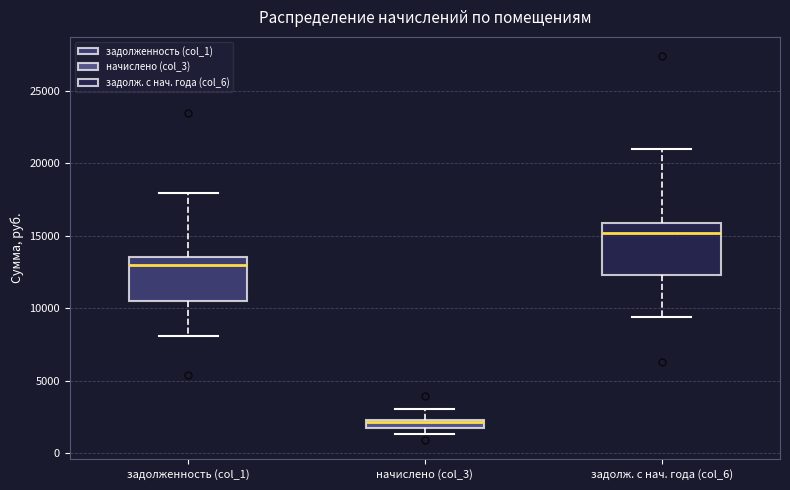

Comparing the boxes themselves (not the whiskers), which one is the tallest?

задолж. с нач. года (col_6)